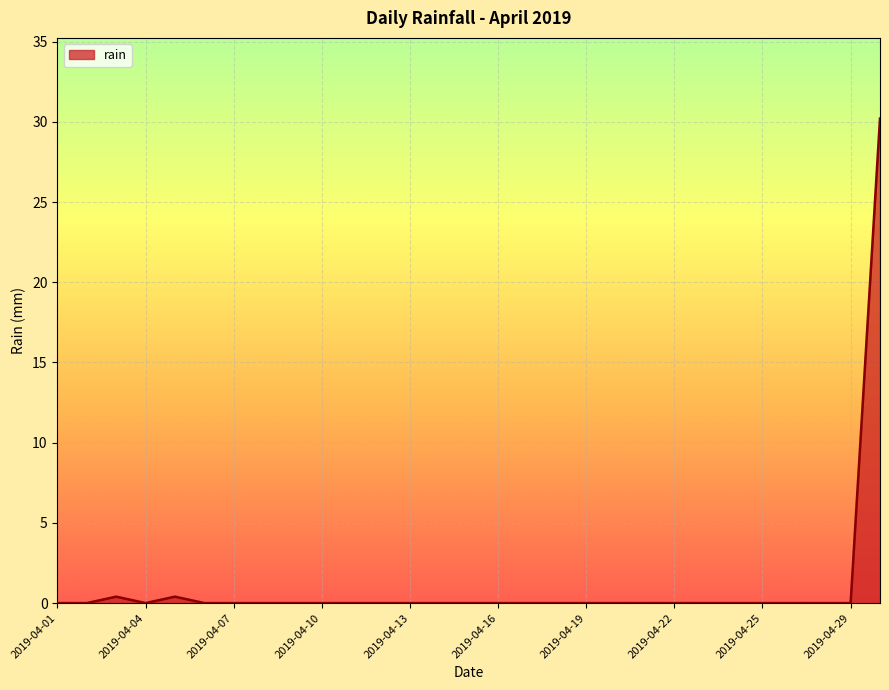

What is the greatest value displayed?

30.2